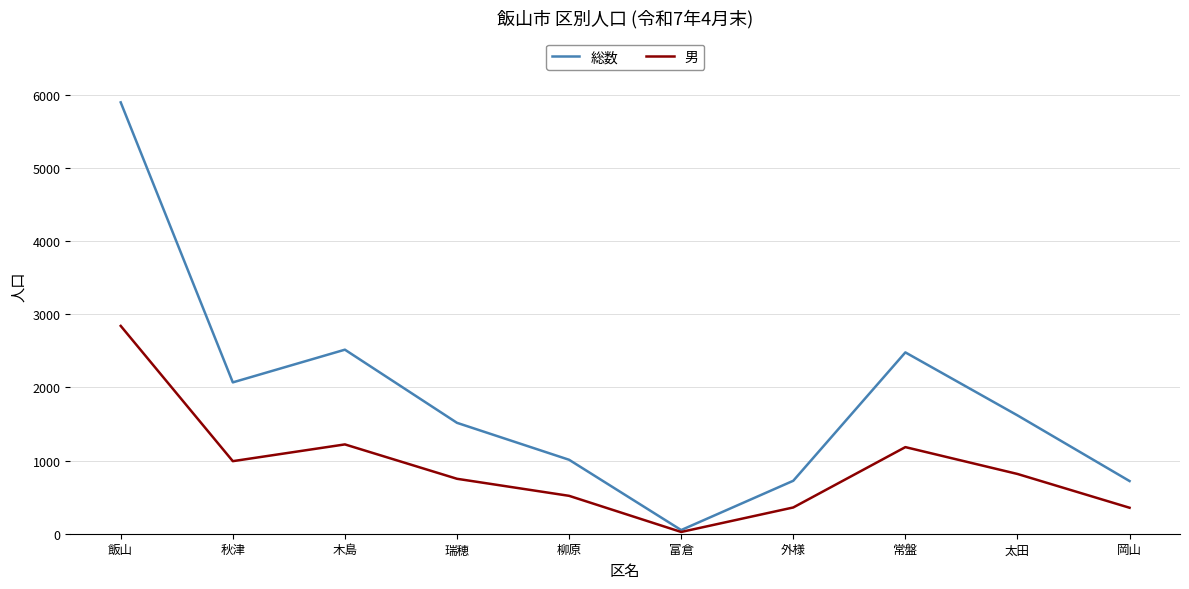

At which category is the sum across all series the highest?

飯山